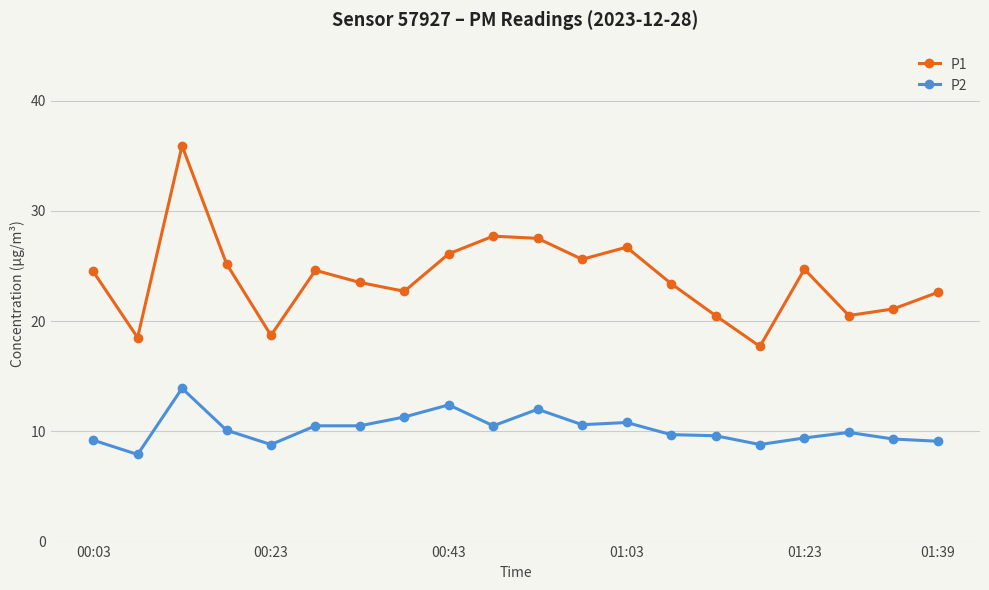

True or false: P2 and P1 cross at least once.

False